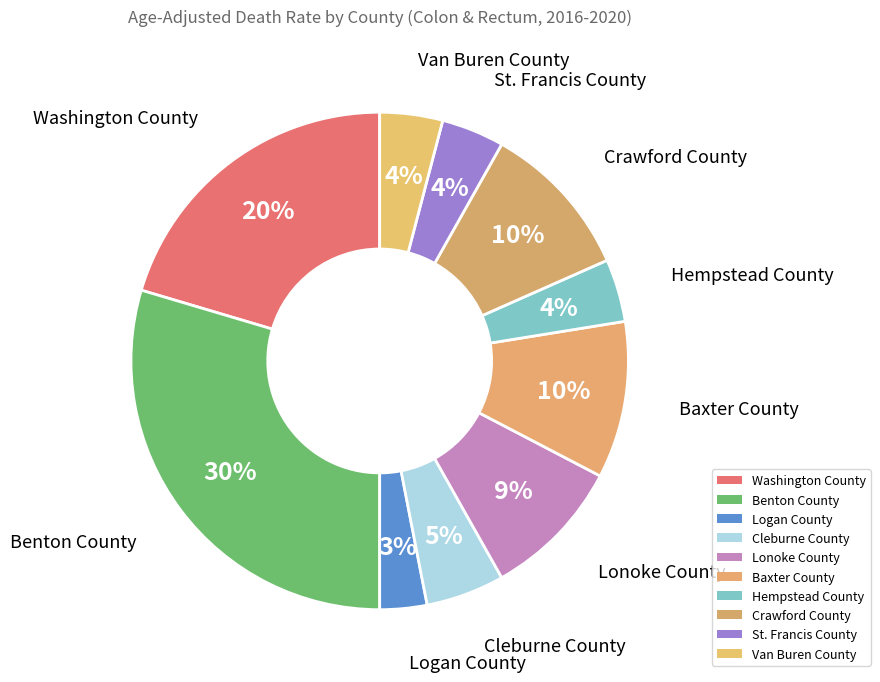

What percentage is the Logan County slice, to the nearest percent?

3%